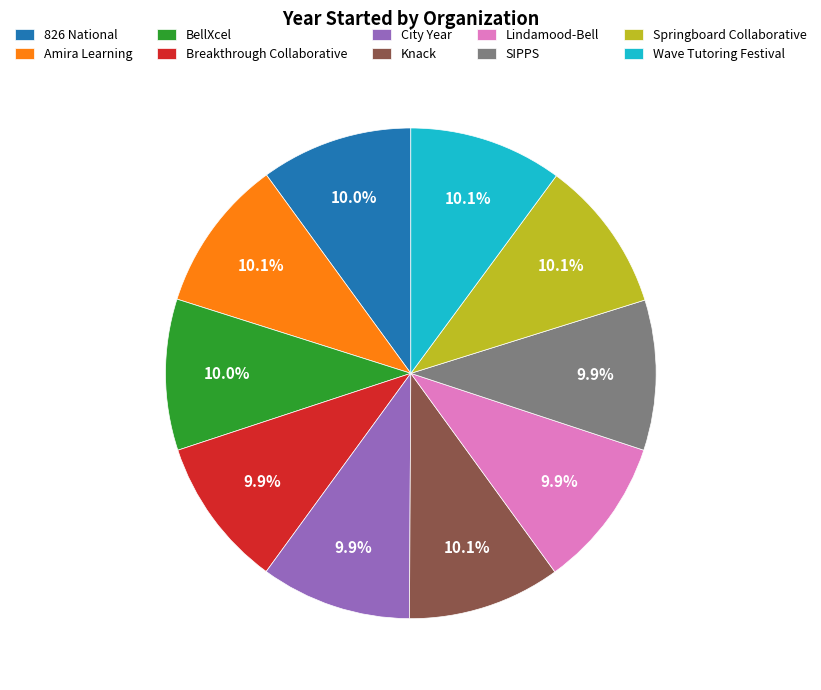

Approximately how many times larger is the value at Breakthrough Collaborative compared to Lindamood-Bell?

1.0